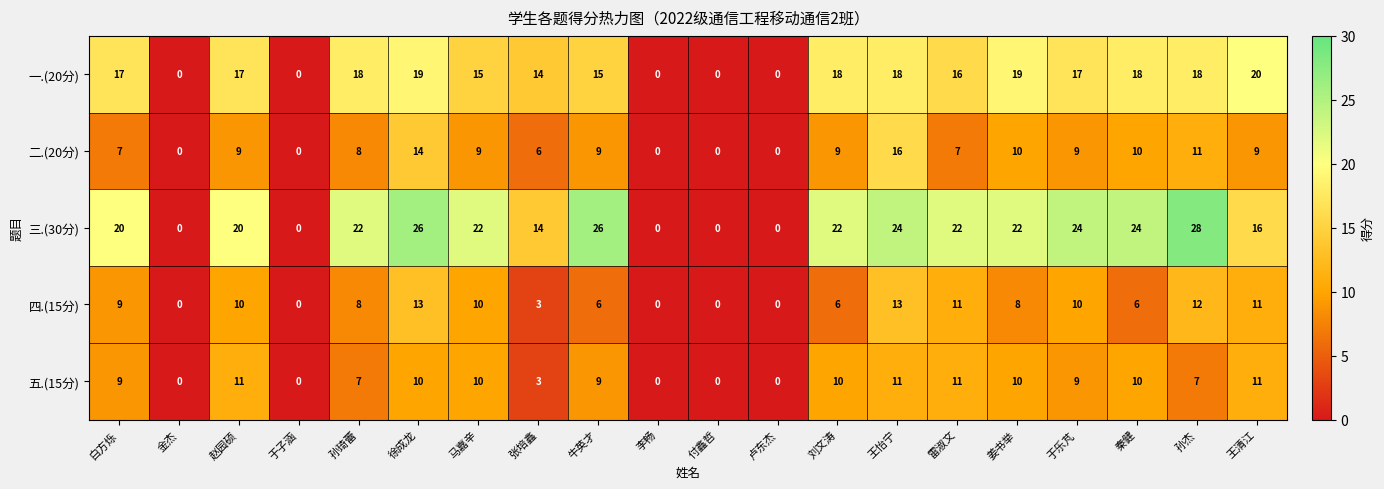

Which series has the widest spread of values?

三.(30分)